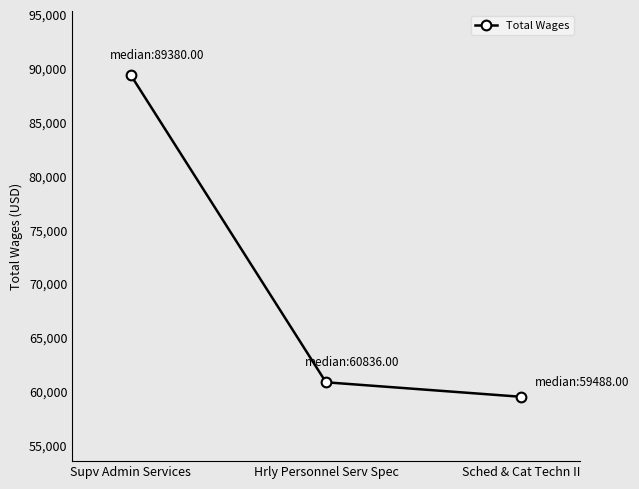

What is the label of the 3rd point from the right?

Supv Admin Services